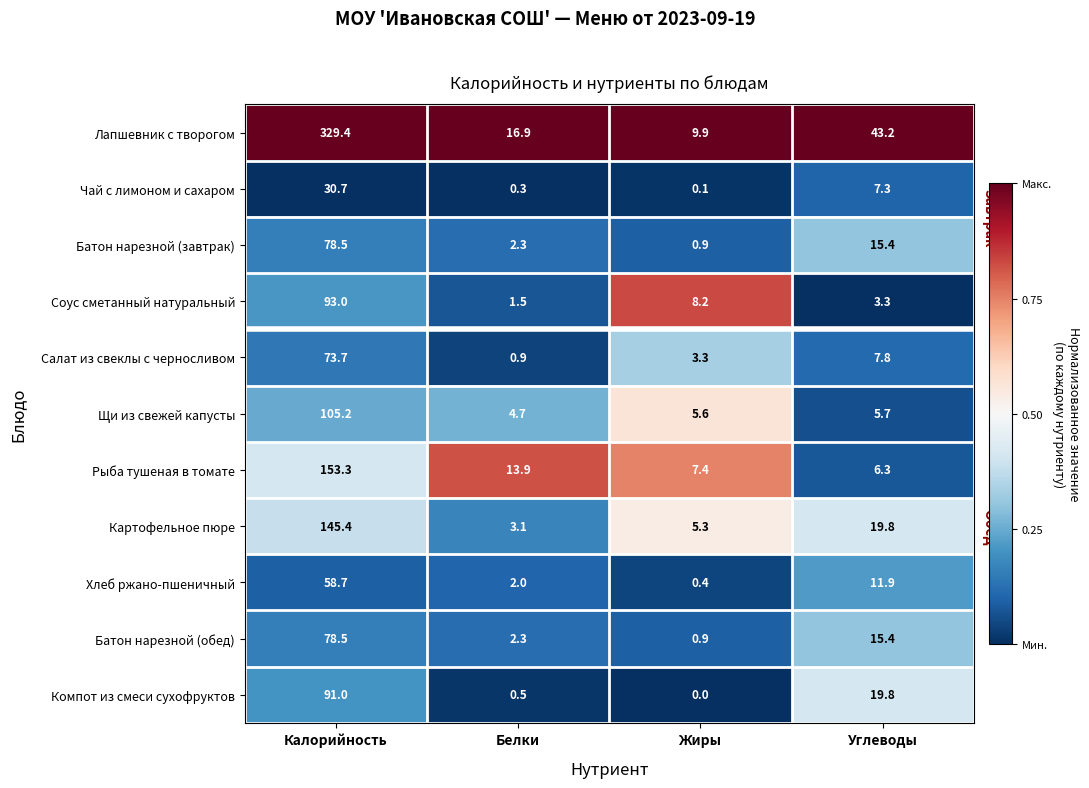

Rank the categories by Компот из смеси сухофруктов value from lowest to highest.

Жиры, Белки, Углеводы, Калорийность